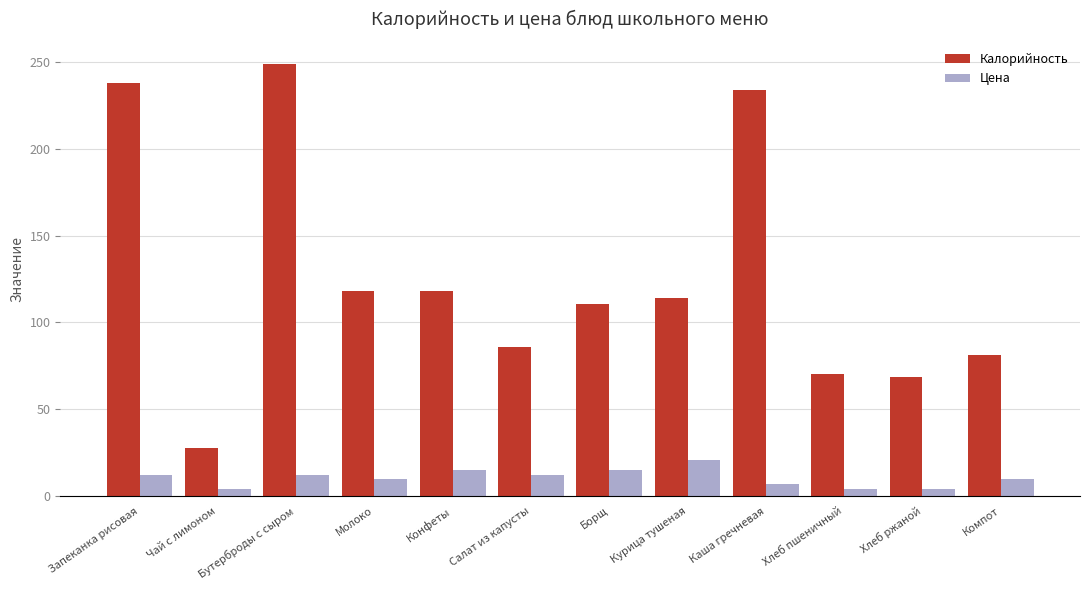

At Салат из капусты, list the series in order from largest to smallest.

Калорийность, Цена